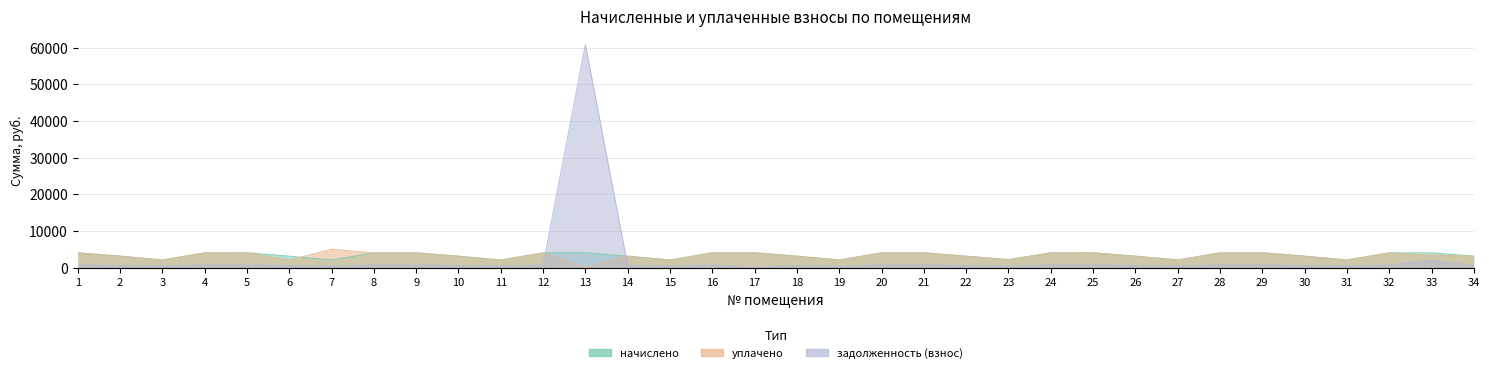

At which category does уплачено reach its first local valley?

3